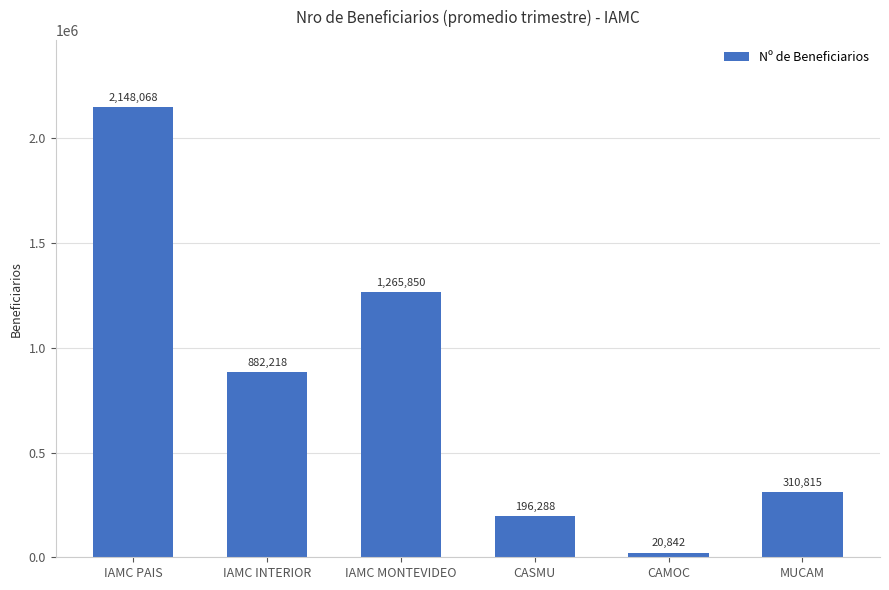

The chart shows a value of 2148068.3 at IAMC PAIS. True or false?

True